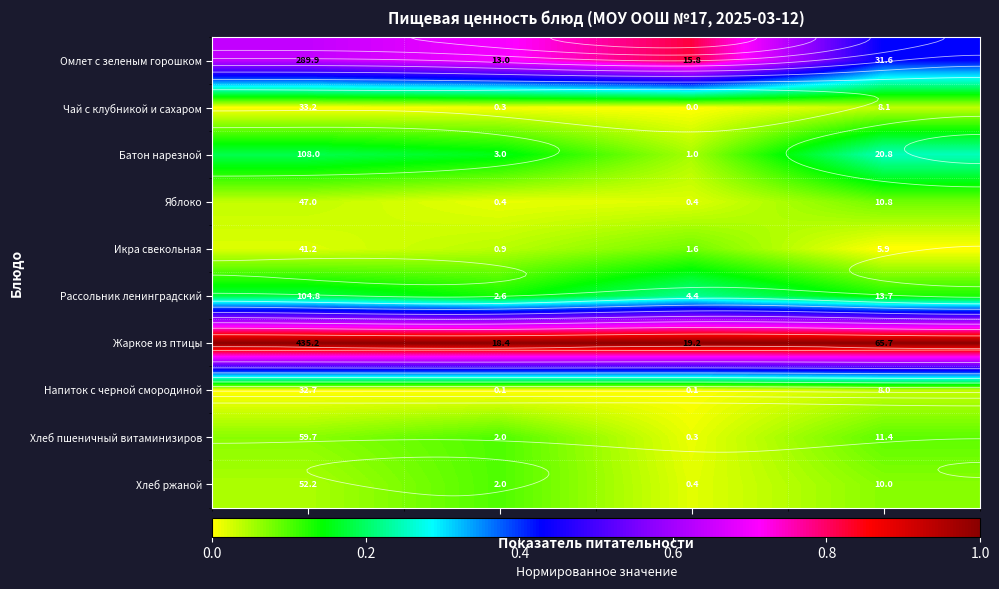

At Углеводы, list the series in order from smallest to largest.

Икра свекольная, Напиток с черной смородиной, Чай с клубникой и сахаром, Хлеб ржаной, Яблоко, Хлеб пшеничный витаминизиров, Рассольник ленинградский, Батон нарезной, Омлет с зеленым горошком, Жаркое из птицы